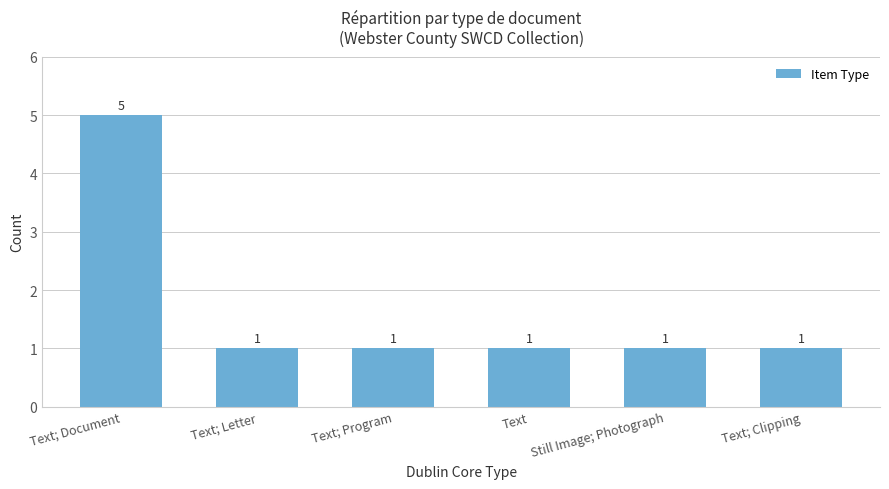

Count the values in the range 1 to 2.

5